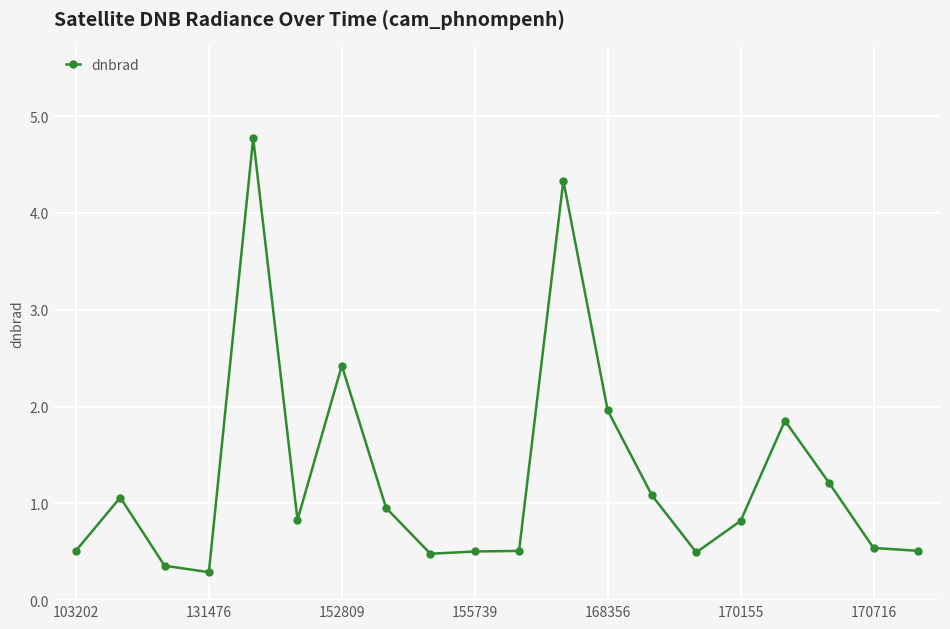

What is the value of the 8th point from the left?

1.0